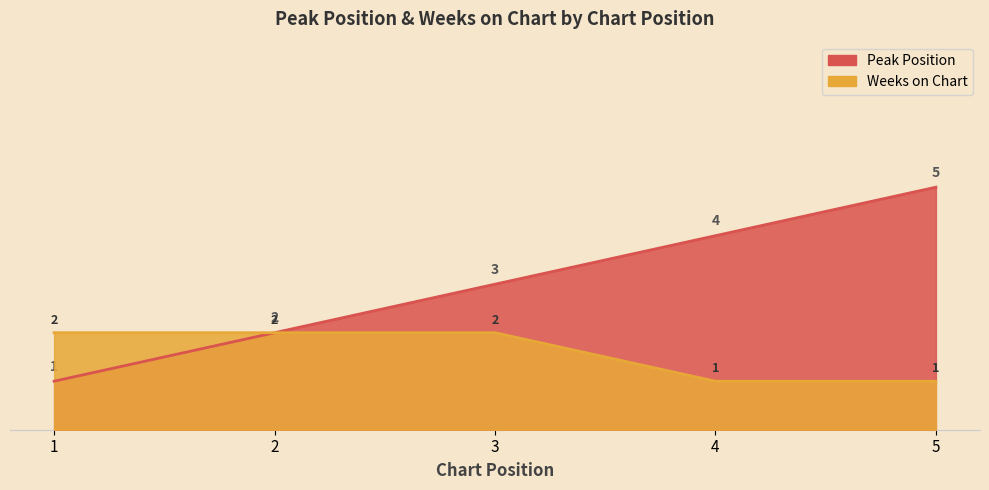

Is the value of Peak Position at 4 greater than the value of Weeks on Chart at 4?

Yes